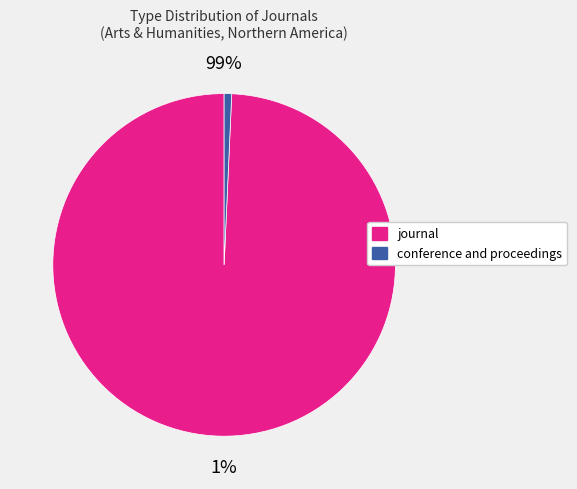

How much of the chart is everything except conference and proceedings?

99.3%